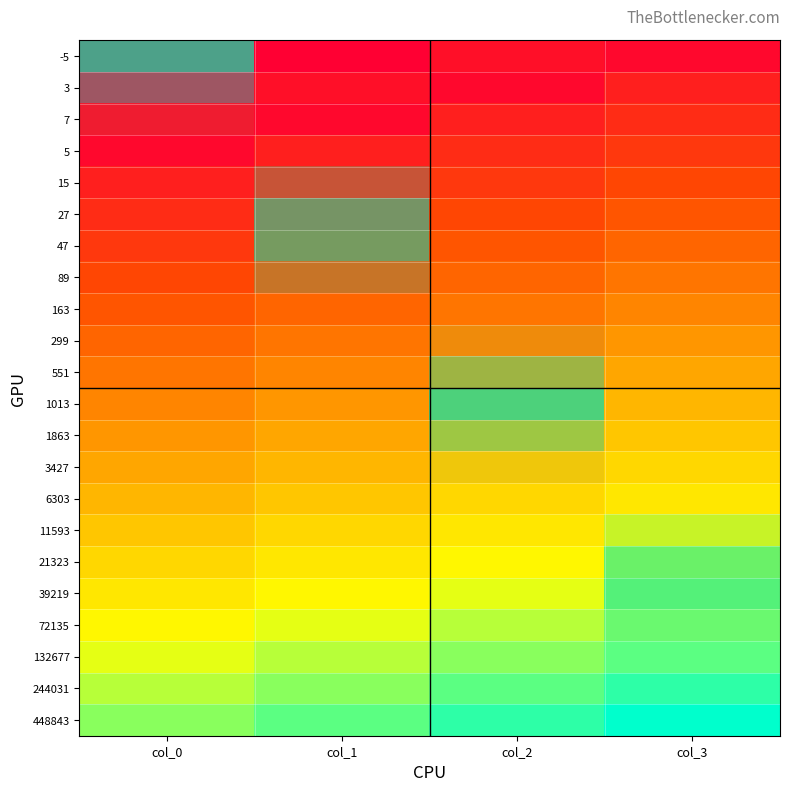

At how many categories does at least one series exceed 9?

4